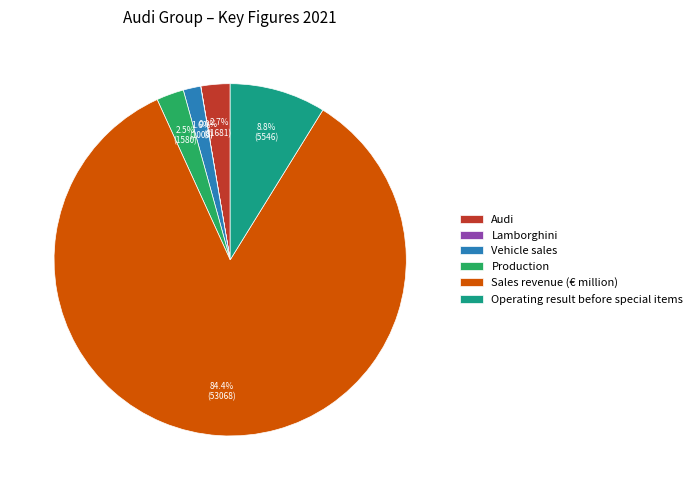

The Vehicle sales slice represents 2% of the pie. True or false?

True